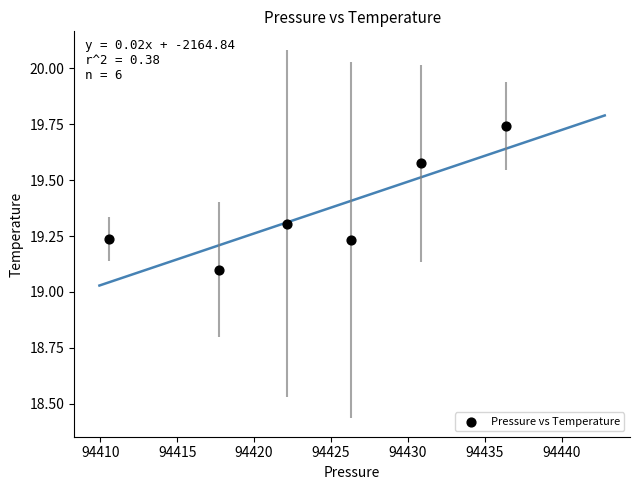

What is the range of X values (max minus min)?

25.8